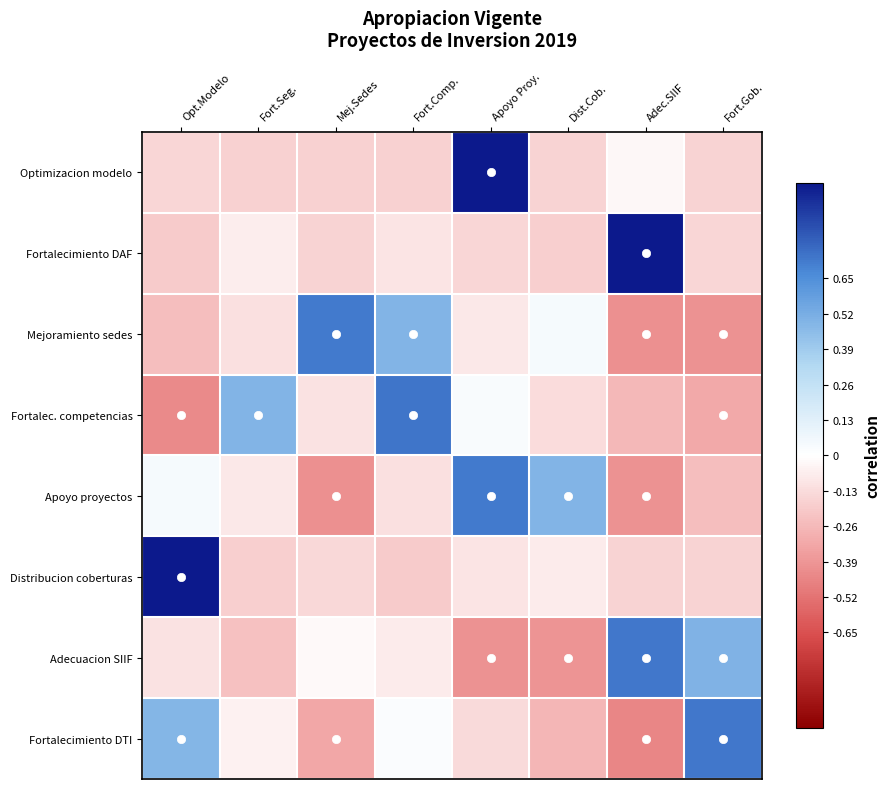

Rank the series by their maximum value, from lowest to highest.

Mejoramiento sedes, Apoyo proyectos, Fortalecimiento DTI, Adecuacion SIIF, Fortalec. competencias, Optimizacion modelo, Fortalecimiento DAF, Distribucion coberturas